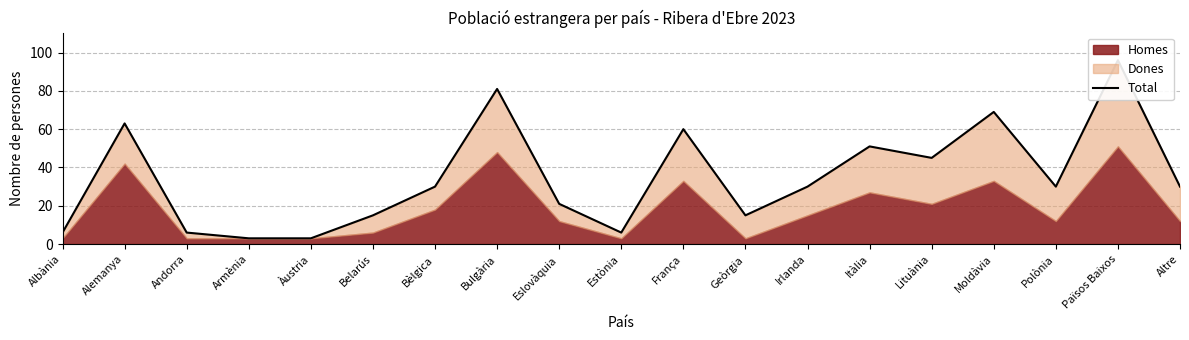

What is the difference between the values at Bèlgica and Lituània?

15